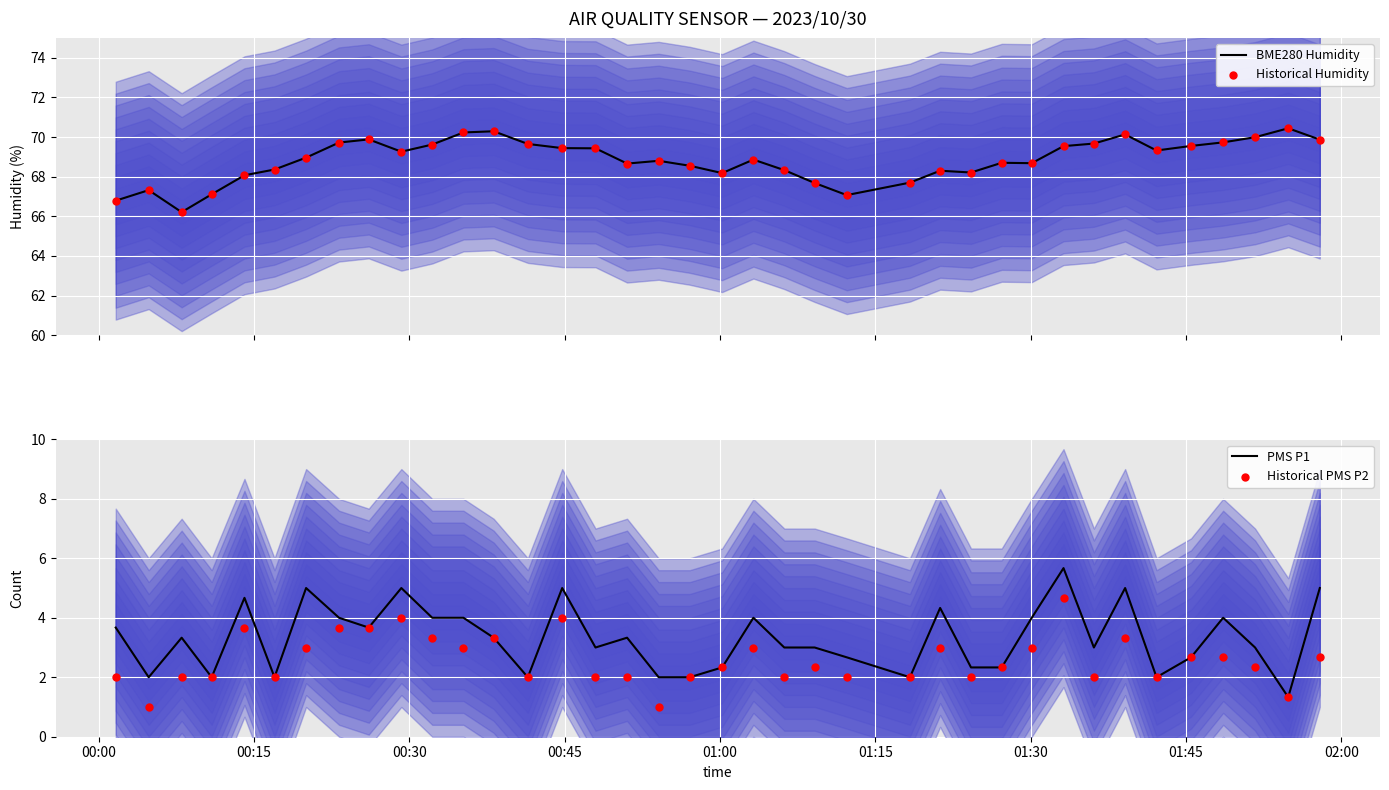

Which series has the largest total across all categories?

BME280 Humidity